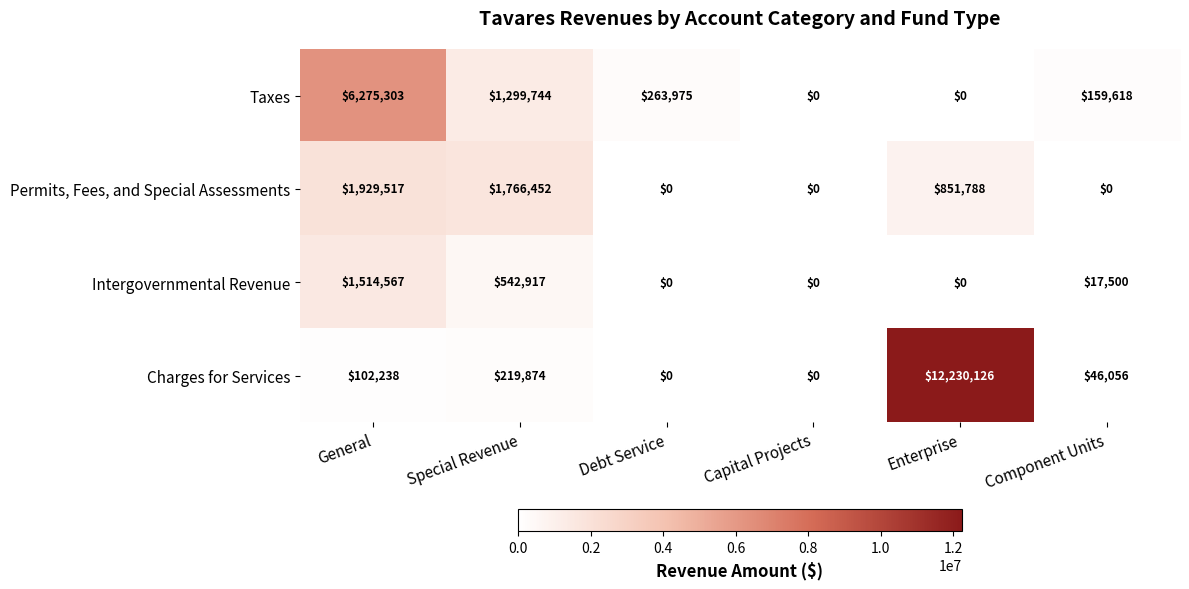

Which series has the largest total across all categories?

Charges for Services